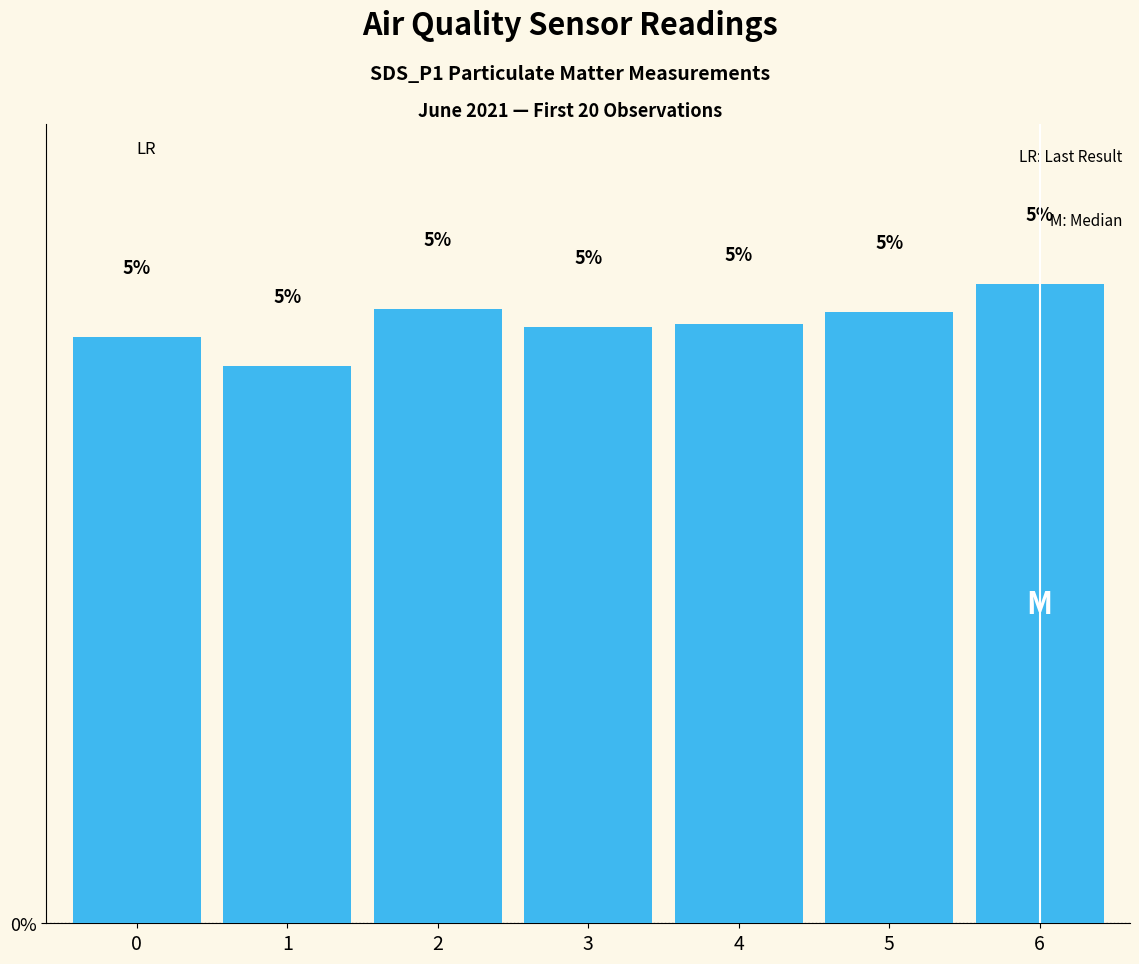

Where is the data nearest to the value 4?

1